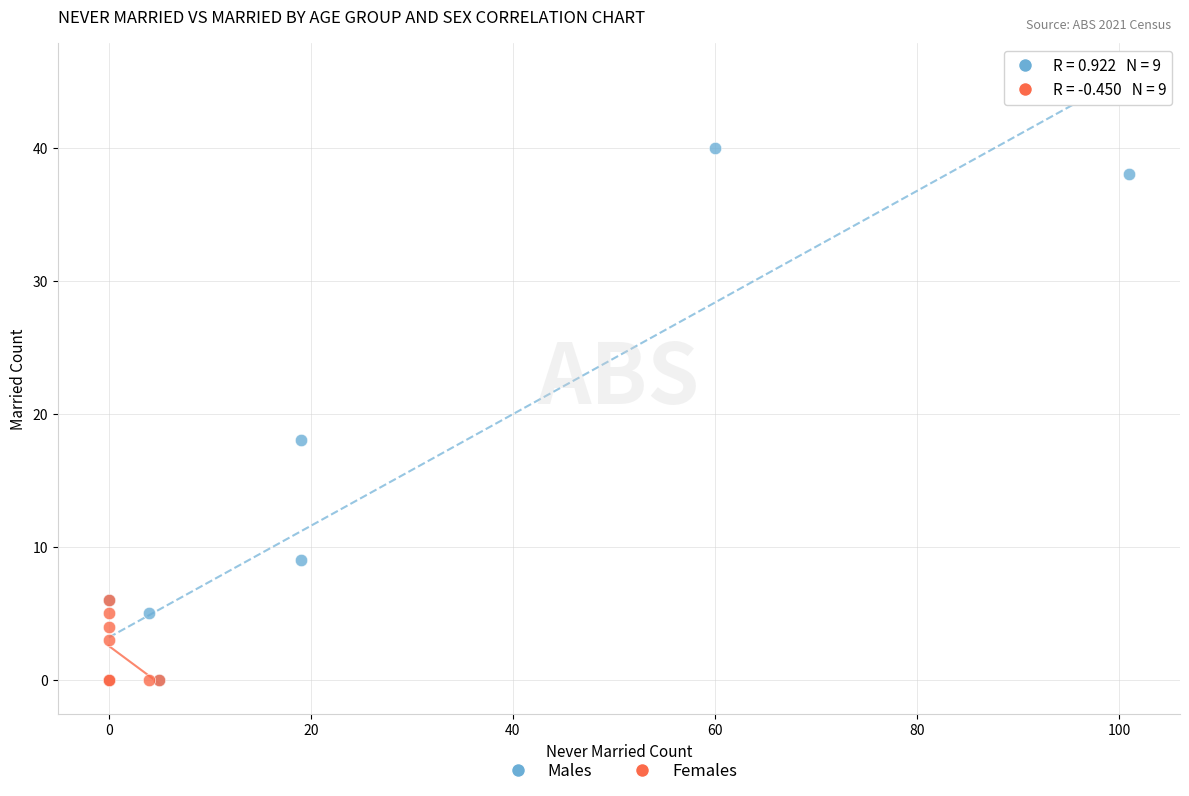

Which series has the widest spread of Y values?

Males